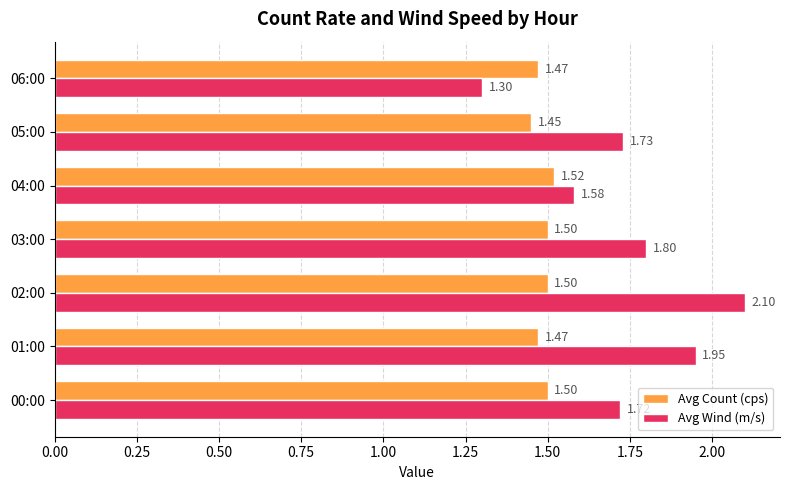

What is the sum of the Avg Wind (m/s) values at 03:00 and 06:00?

3.1